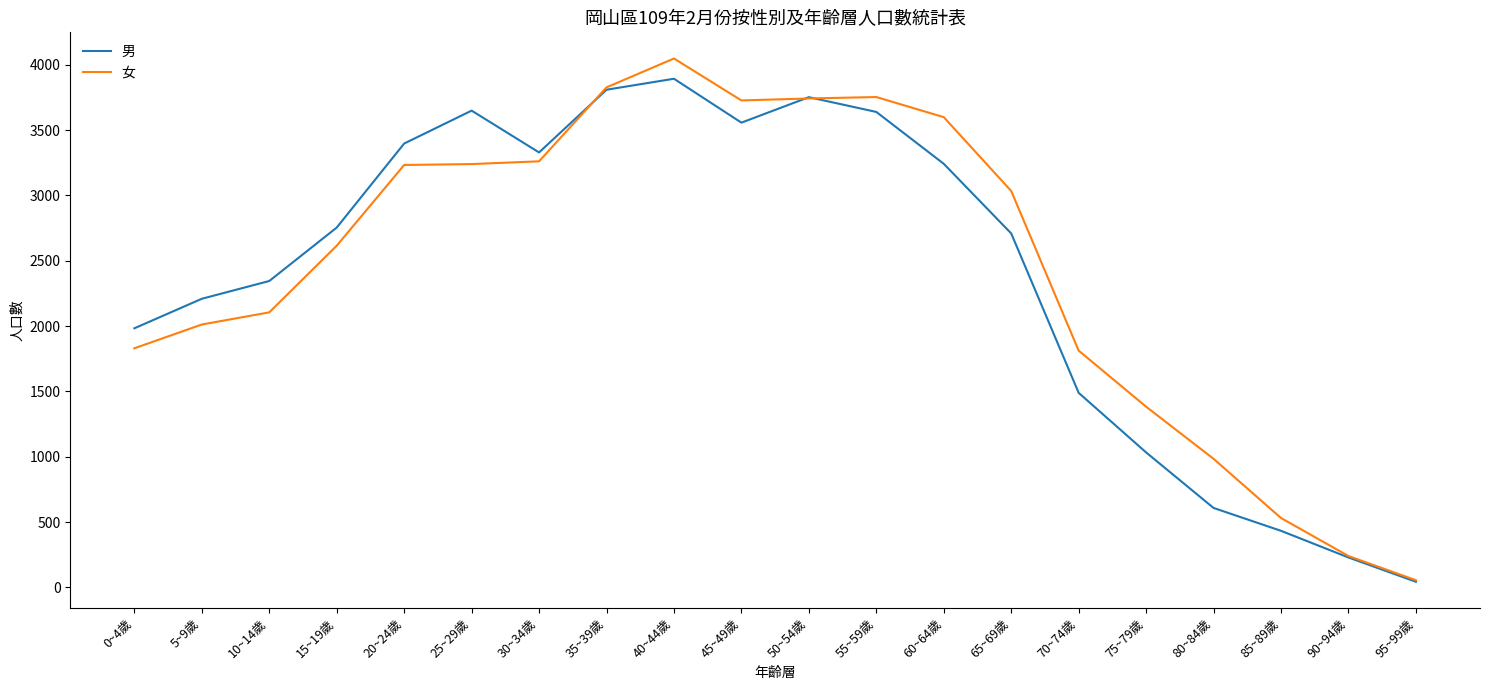

Is it true that 女 equals 1121 at 45~49歲?

False